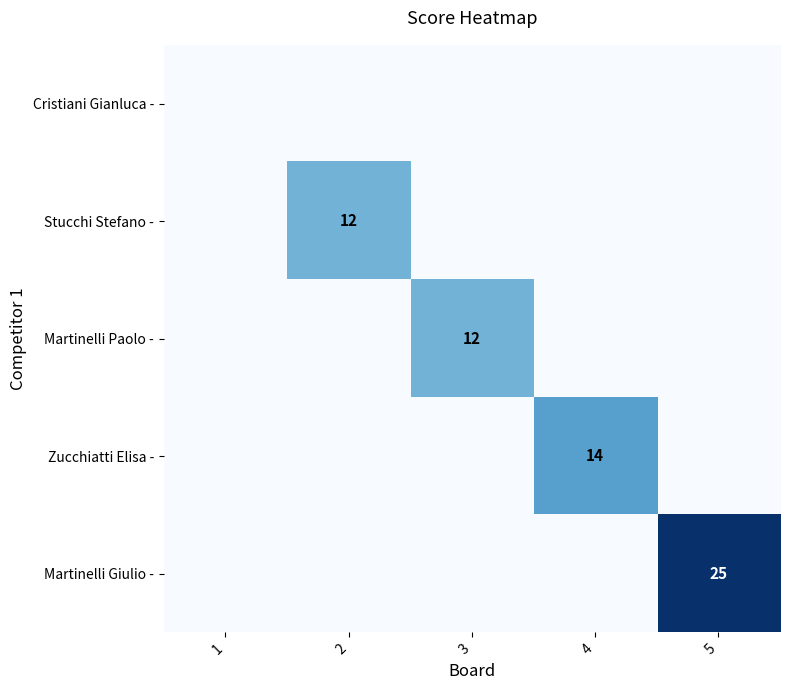

At which category is the sum across all series the highest?

5